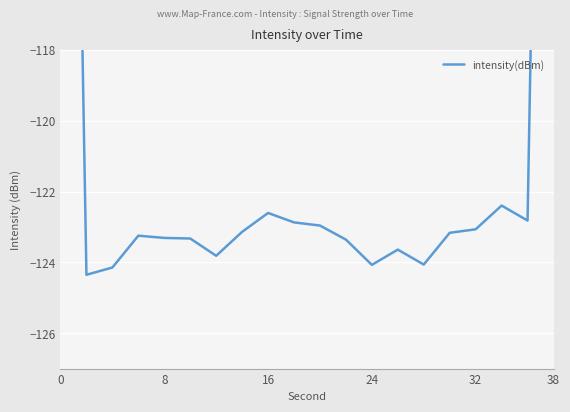

How many lines are shown in the chart?

1